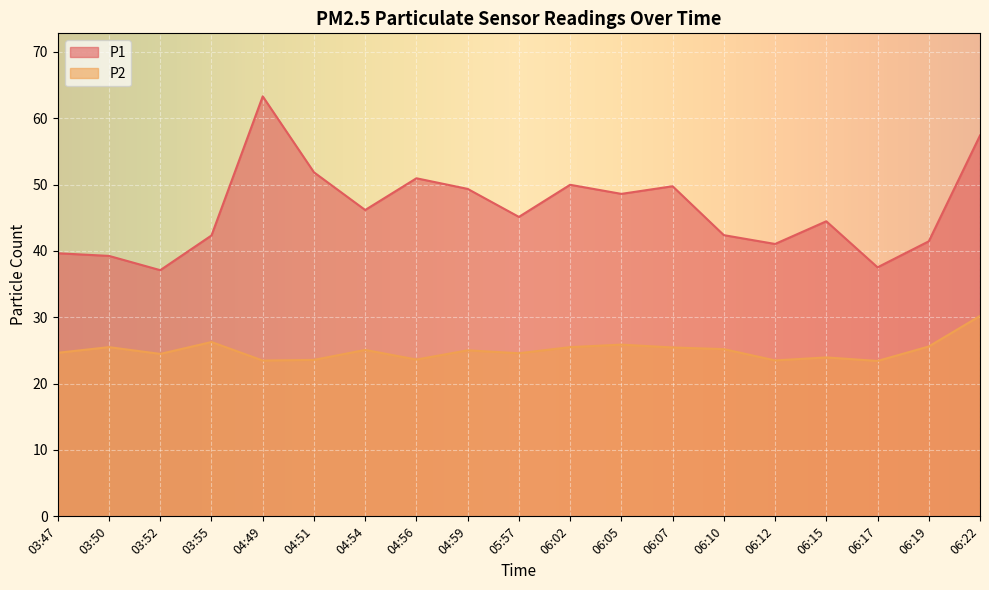

True or false: P1 and P2 cross at least once.

False